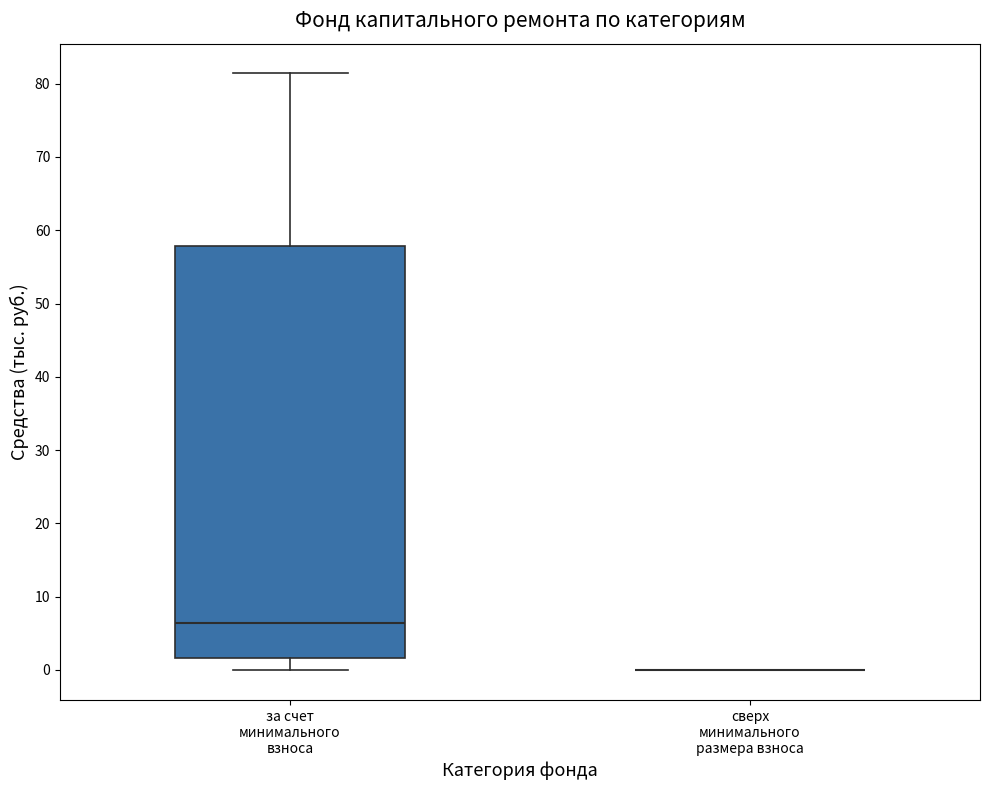

Reading left to right, read every box against the y-axis: the position of its median line, the range the box covers, and the ends of its whiskers. The values are not printed on the chart, so give them approximately, as read against the axis.

за счет минимального взноса: median 6, box 2 to 58, whiskers 0 to 81
сверх минимального размера взноса: box collapsed to a line at 0, whiskers 0 to 0